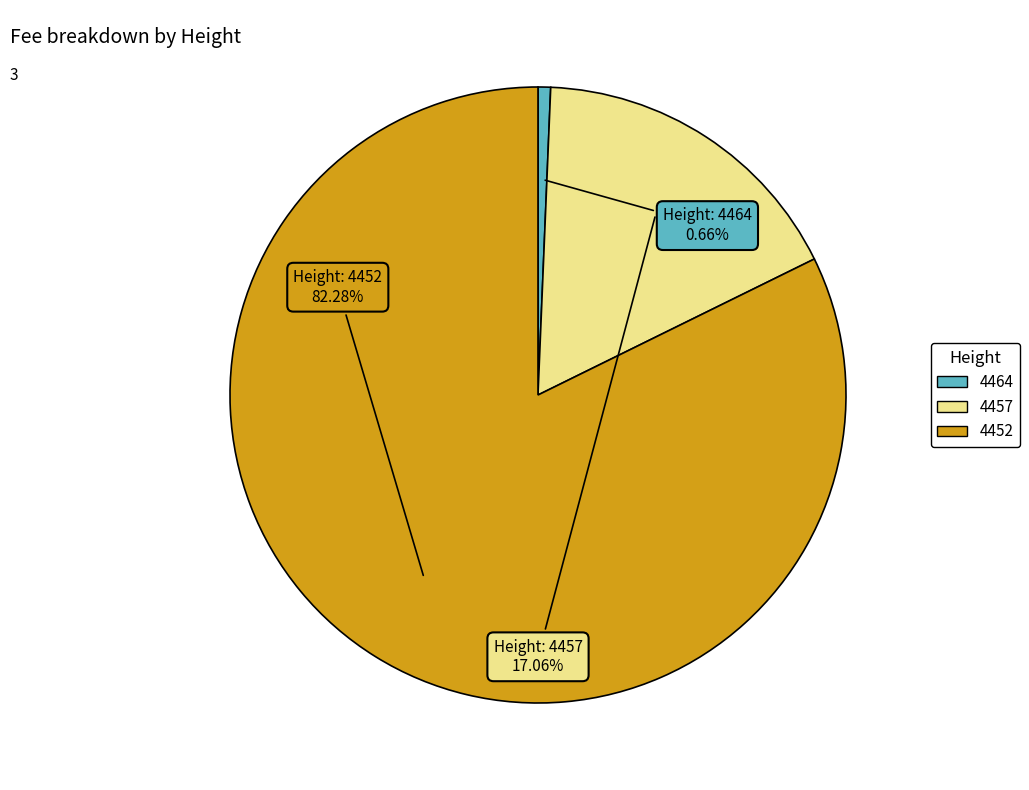

Which slice is the largest?

4452